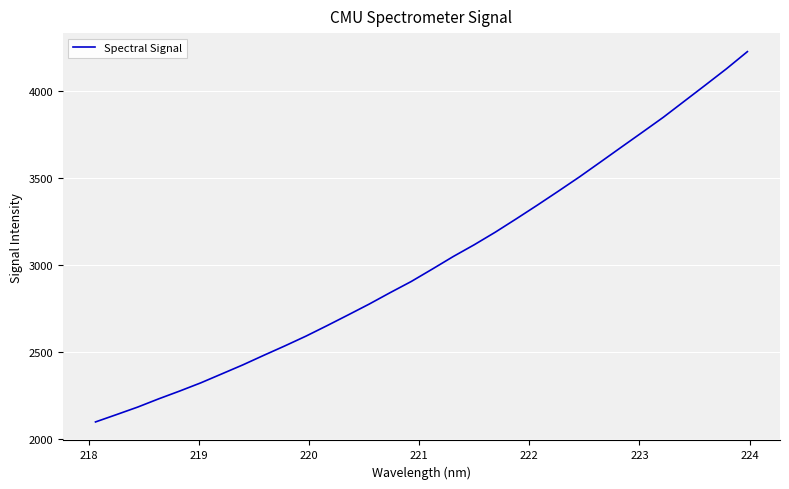

What is the maximum value shown in the chart?

4225.4